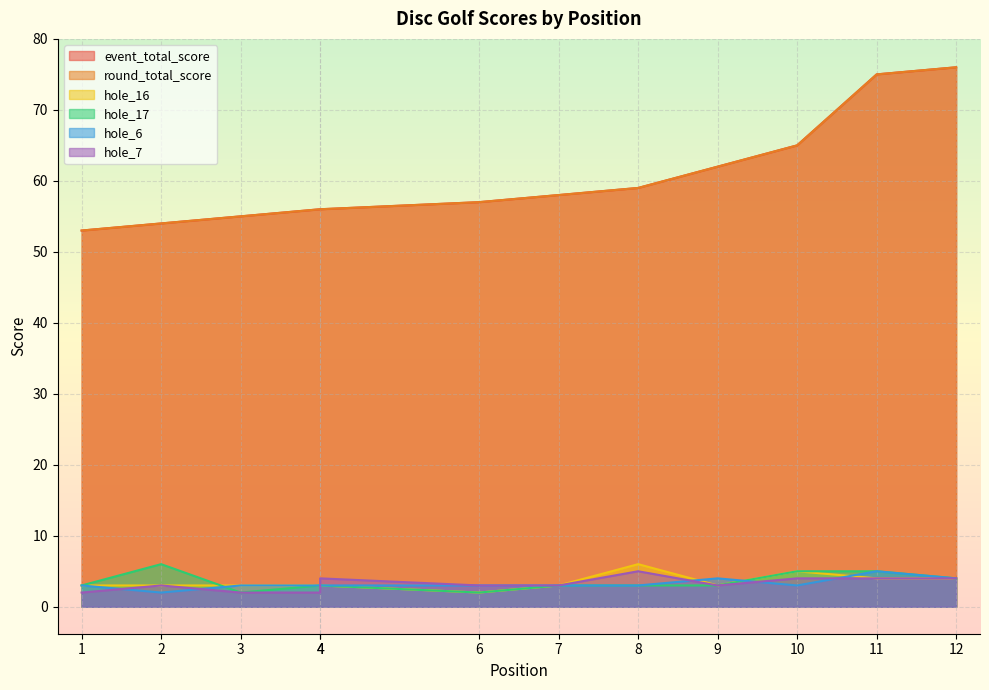

At which category is the sum across all series the highest?

11